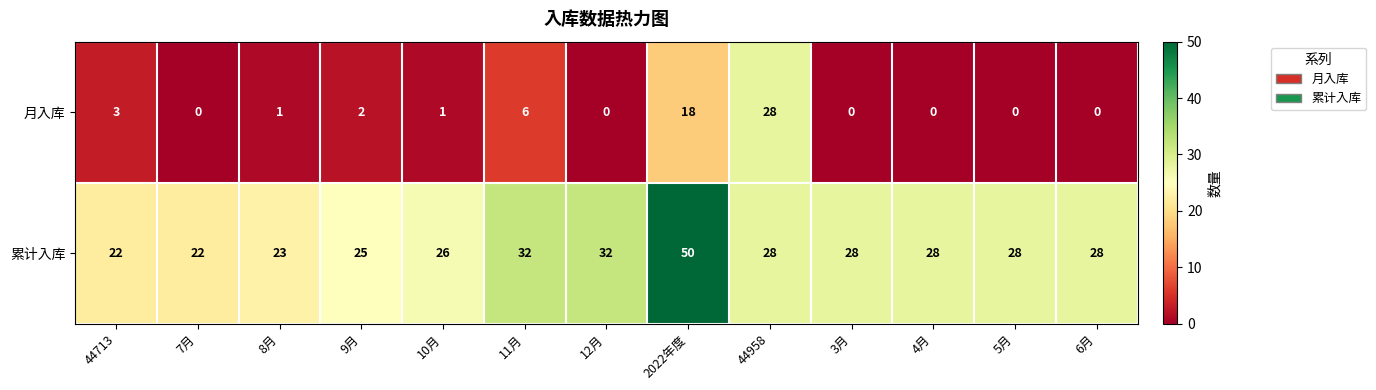

Between 44713 and 2022年度, which series saw the biggest shift?

累计入库